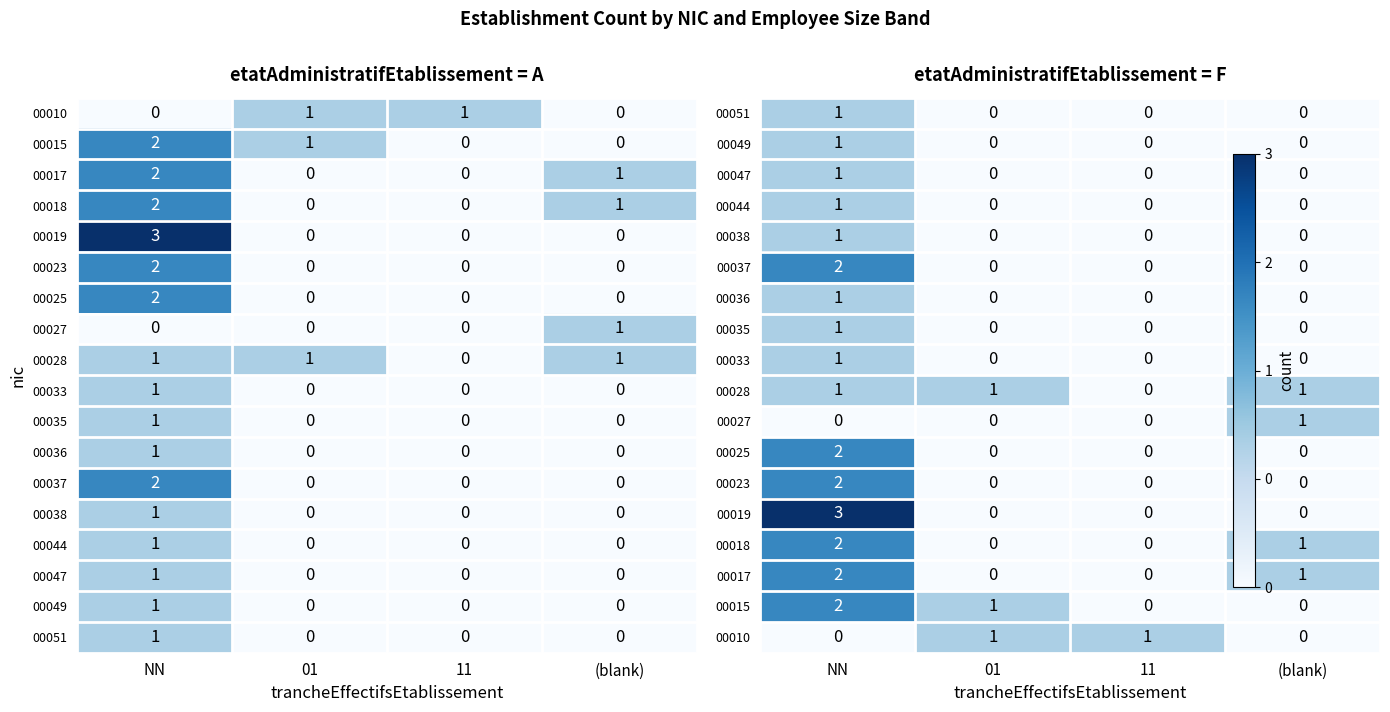

Is it true that 00023 equals 1 at 01?

False